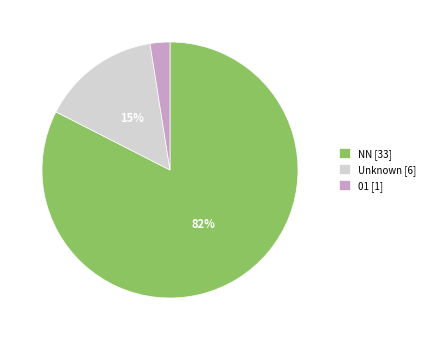

Combined, do 01 [1] and NN [33] account for over 50%?

Yes